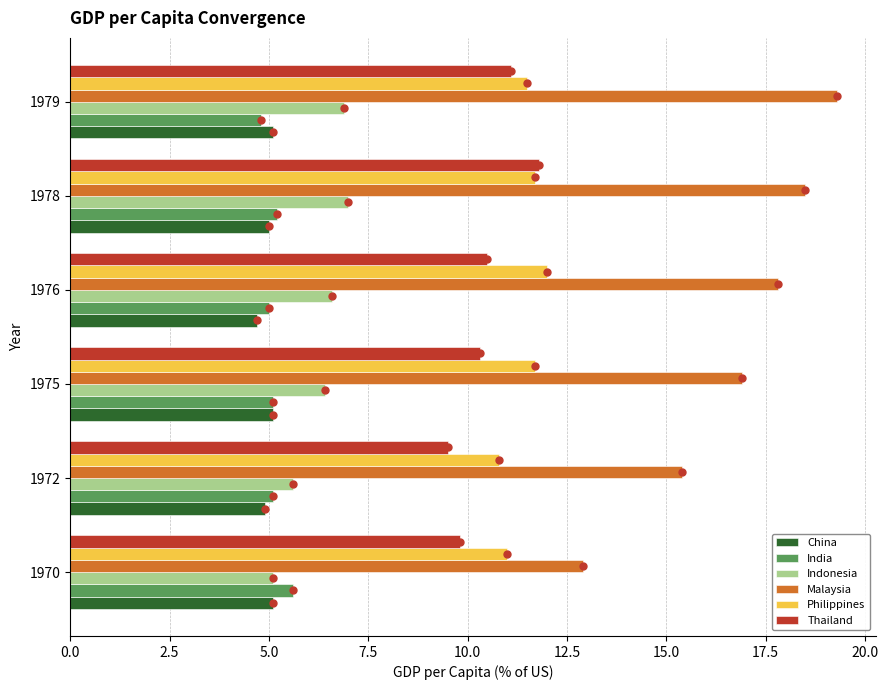

The value of Indonesia at 1972 is 3.5. True or false?

False